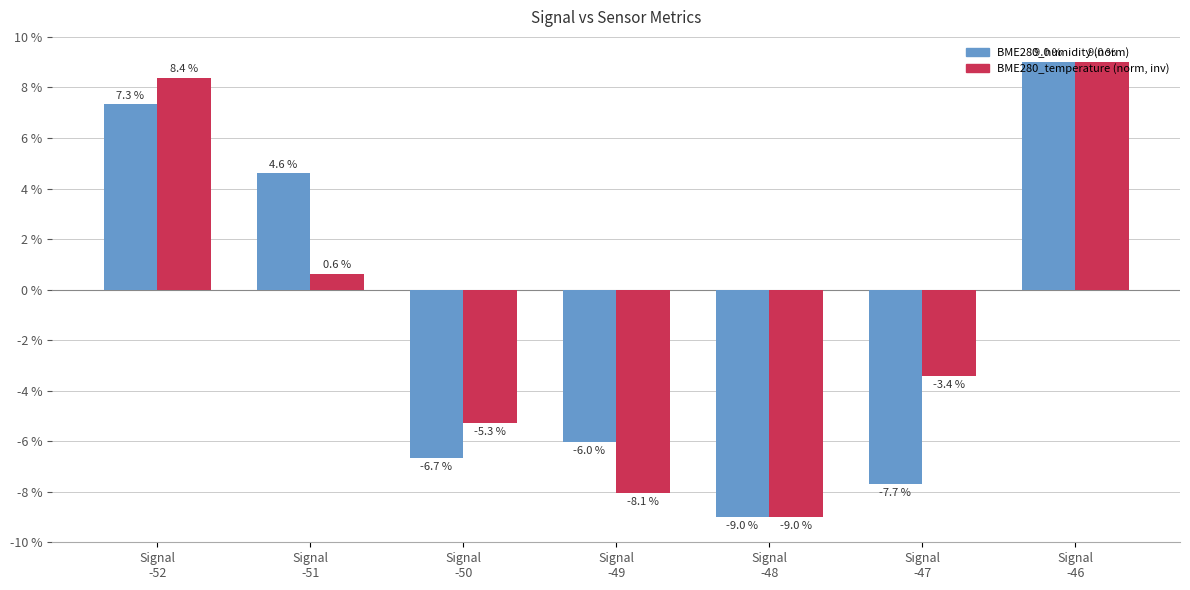

Reading left to right, extract all data points from this chart.

BME280_humidity (norm): Signal
-52=7.3	Signal
-51=4.6	Signal
-50=-6.7	Signal
-49=-6.0	Signal
-48=-9.0	Signal
-47=-7.7	Signal
-46=9.0
BME280_temperature (norm, inv): Signal
-52=8.4	Signal
-51=0.6	Signal
-50=-5.3	Signal
-49=-8.1	Signal
-48=-9.0	Signal
-47=-3.4	Signal
-46=9.0